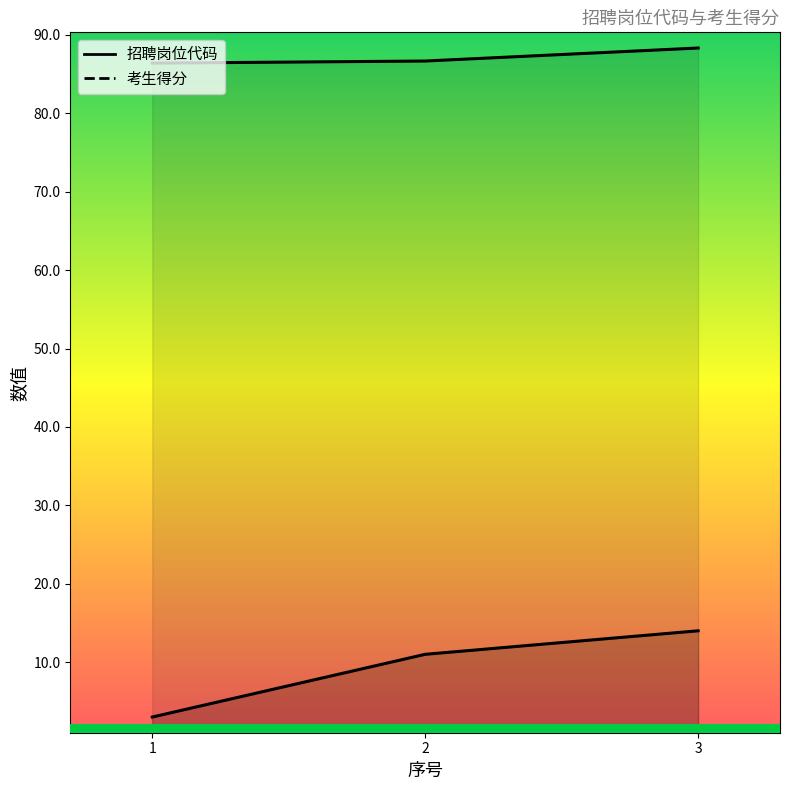

What is the difference between the maximum and minimum values in the 招聘岗位代码 series?

11.0